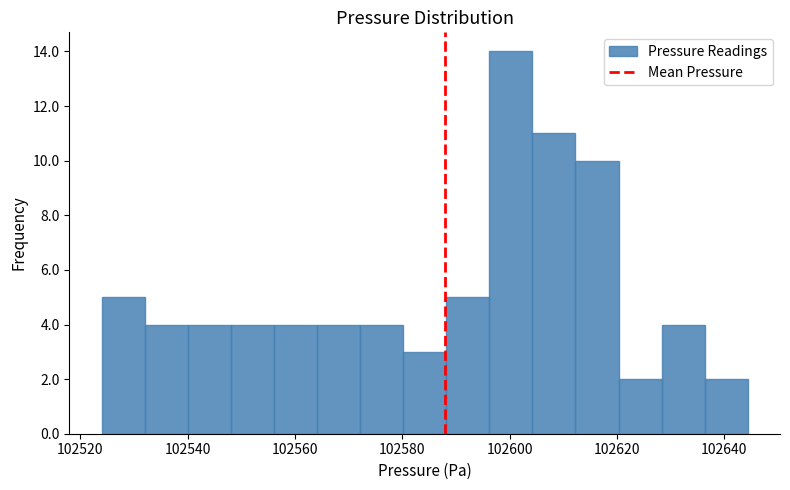

Which range on the x-axis has the tallest bar?

102596 to 102604